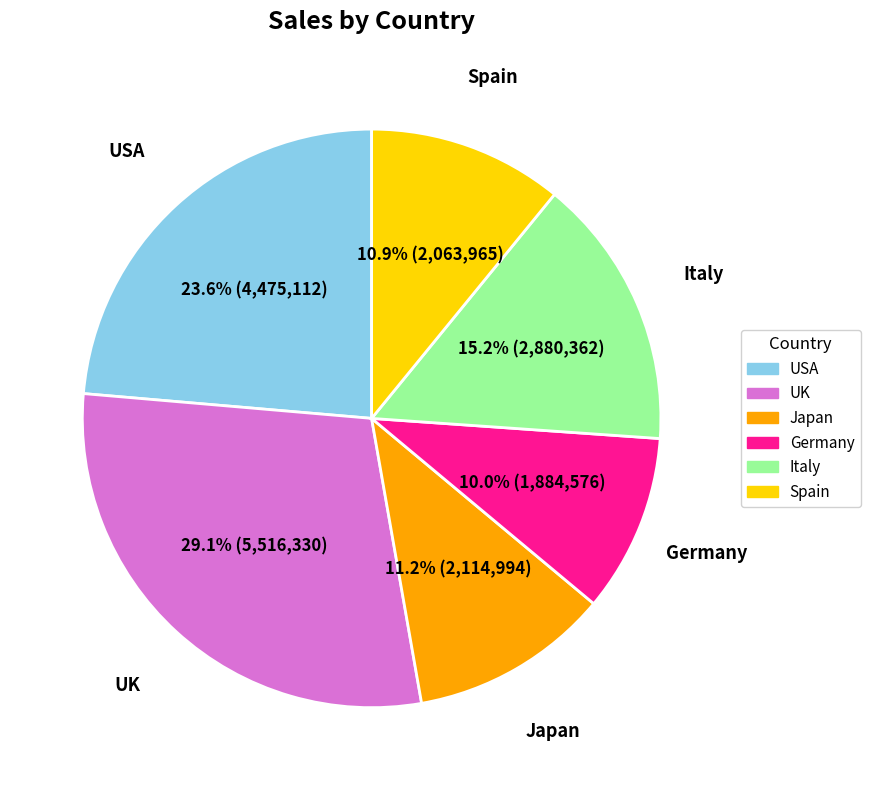

Is there a majority slice in this chart?

No